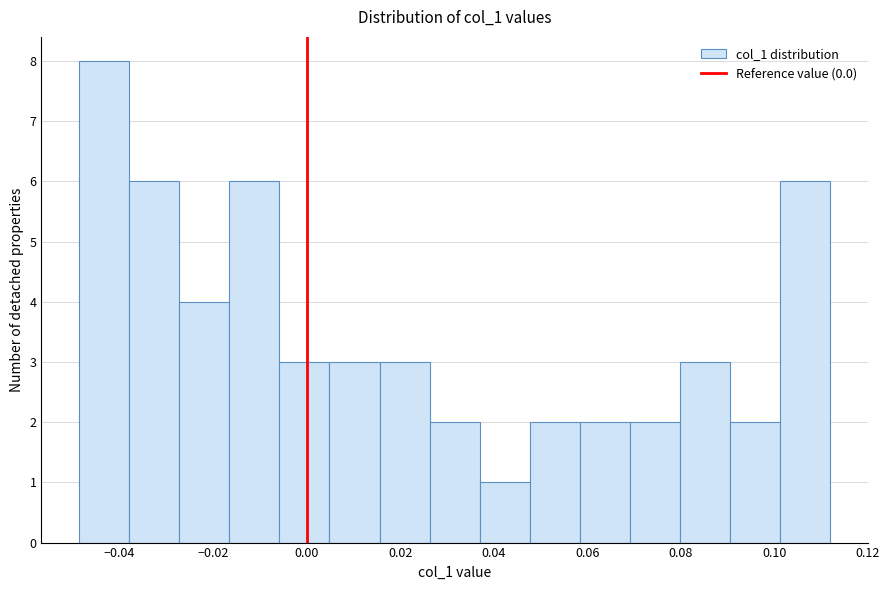

Reading left to right, list every bar in this chart as the range it spans on the x-axis followed by its height. Neither the bar edges nor the heights are printed on the chart, so give them approximately, as read against the axes.

-0.048 to -0.038: 8
-0.038 to -0.028: 6
-0.028 to -0.016: 4
-0.016 to -0.006: 6
-0.006 to 0.004: 3
0.004 to 0.016: 3
0.016 to 0.026: 3
0.026 to 0.038: 2
0.038 to 0.048: 1
0.048 to 0.058: 2
0.058 to 0.070: 2
0.070 to 0.080: 2
0.080 to 0.090: 3
0.090 to 0.102: 2
0.102 to 0.112: 6